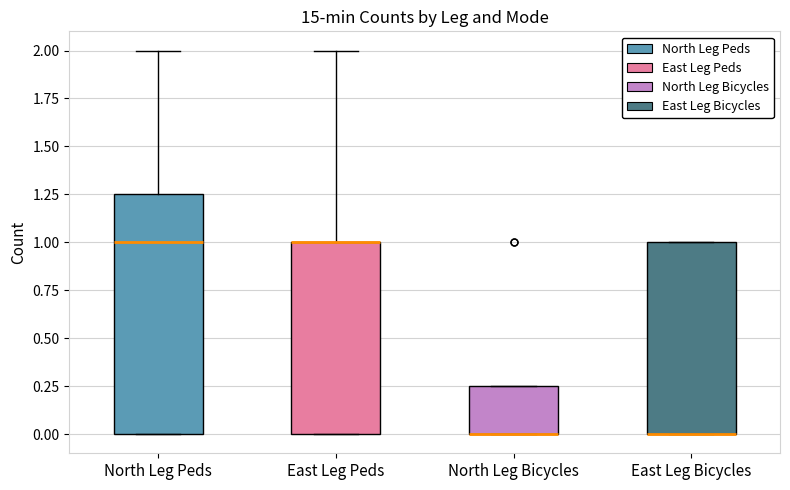

Where is the lower edge of the box for East Leg Peds on the y-axis? The values are not printed on the chart, so give them approximately, as read against the axis.

0.00